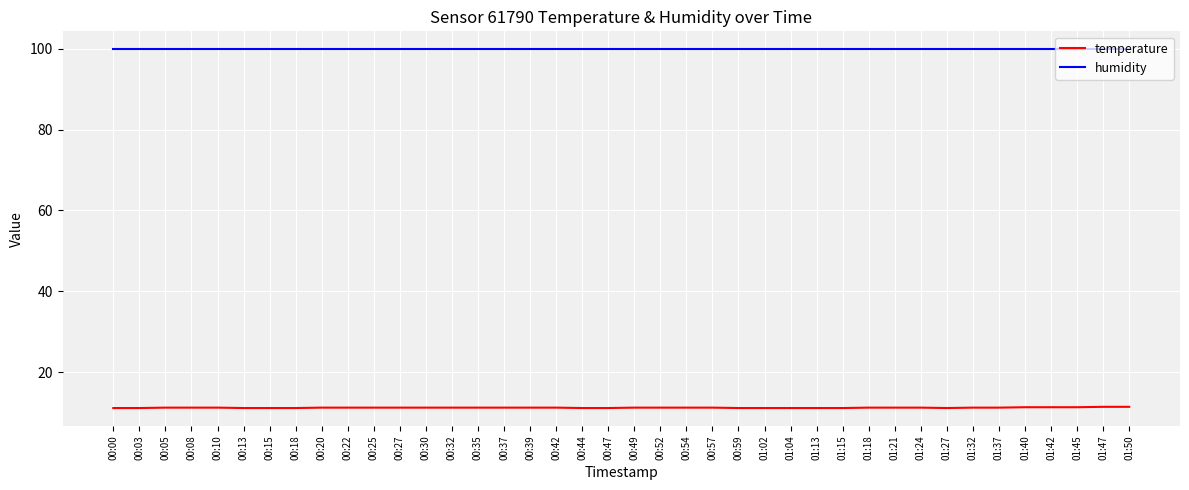

What is the average value of the humidity series?

99.9